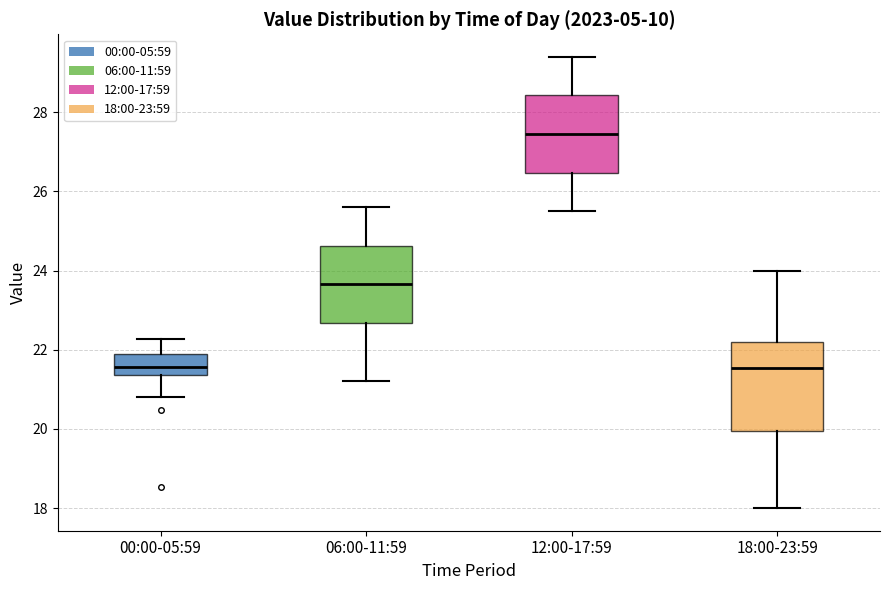

Reading left to right, transcribe this box plot: for each box, give where its median line is, the range the box spans, and where its two whiskers end, as read against the y-axis. The values are not printed on the chart, so give them approximately, as read against the axis.

00:00-05:59: median 21.6, box 21.4 to 21.8, whiskers 20.8 to 22.2
06:00-11:59: median 23.6, box 22.6 to 24.6, whiskers 21.2 to 25.6
12:00-17:59: median 27.4, box 26.4 to 28.4, whiskers 25.6 to 29.4
18:00-23:59: median 21.6, box 20.0 to 22.2, whiskers 18.0 to 24.0